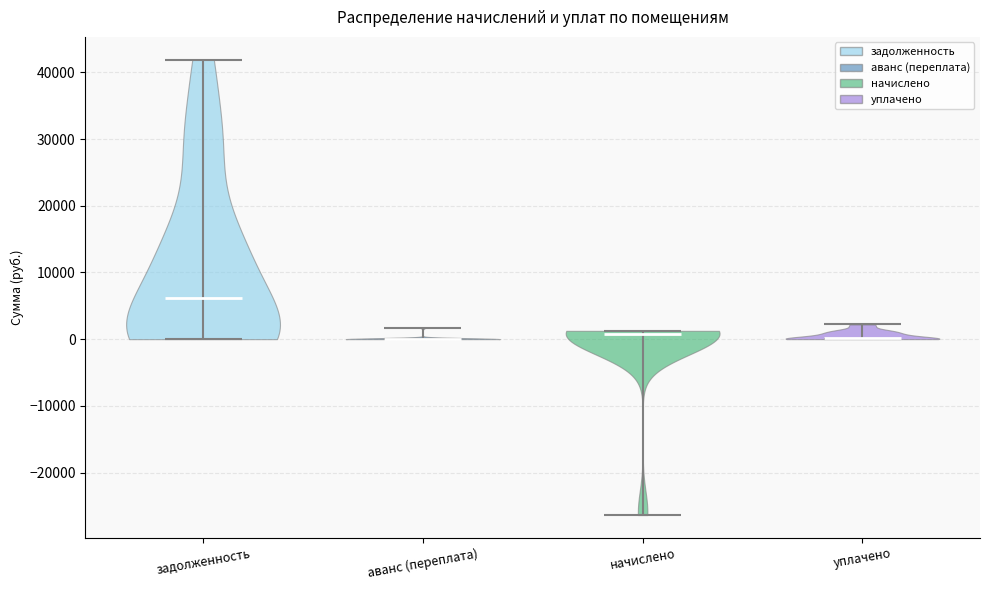

What is the lowest point the violin for уплачено reaches on the y-axis? The values are not printed on the chart, so give them approximately, as read against the axis.

0